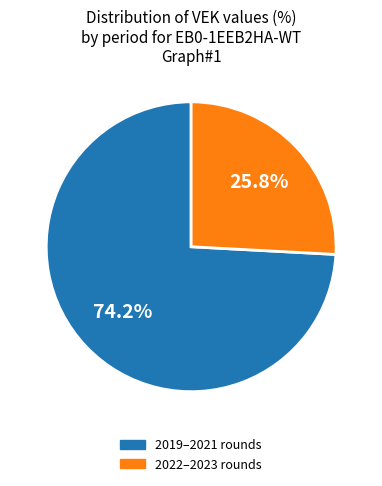

Is there any slice that represents more than half of the pie?

Yes